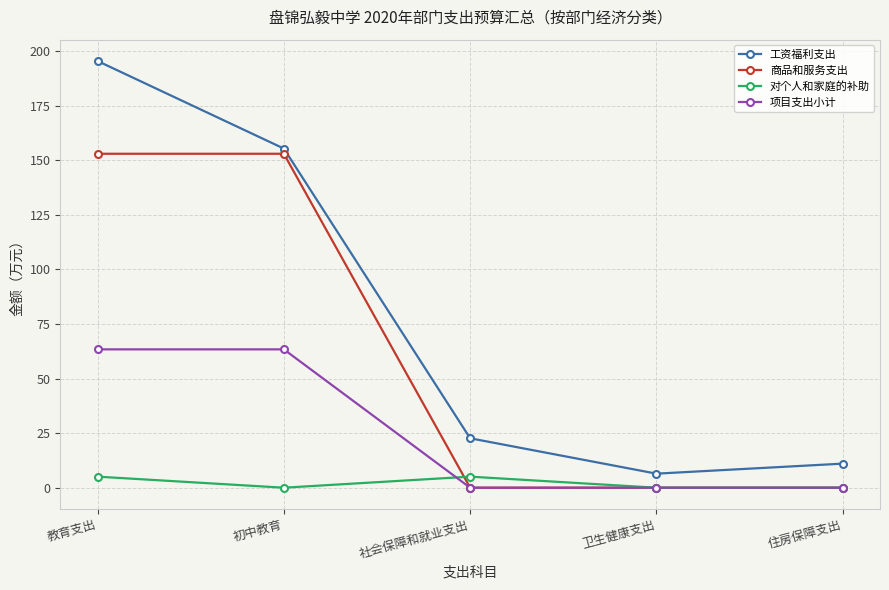

What value does the 项目支出小计 series have at 教育支出?

63.4